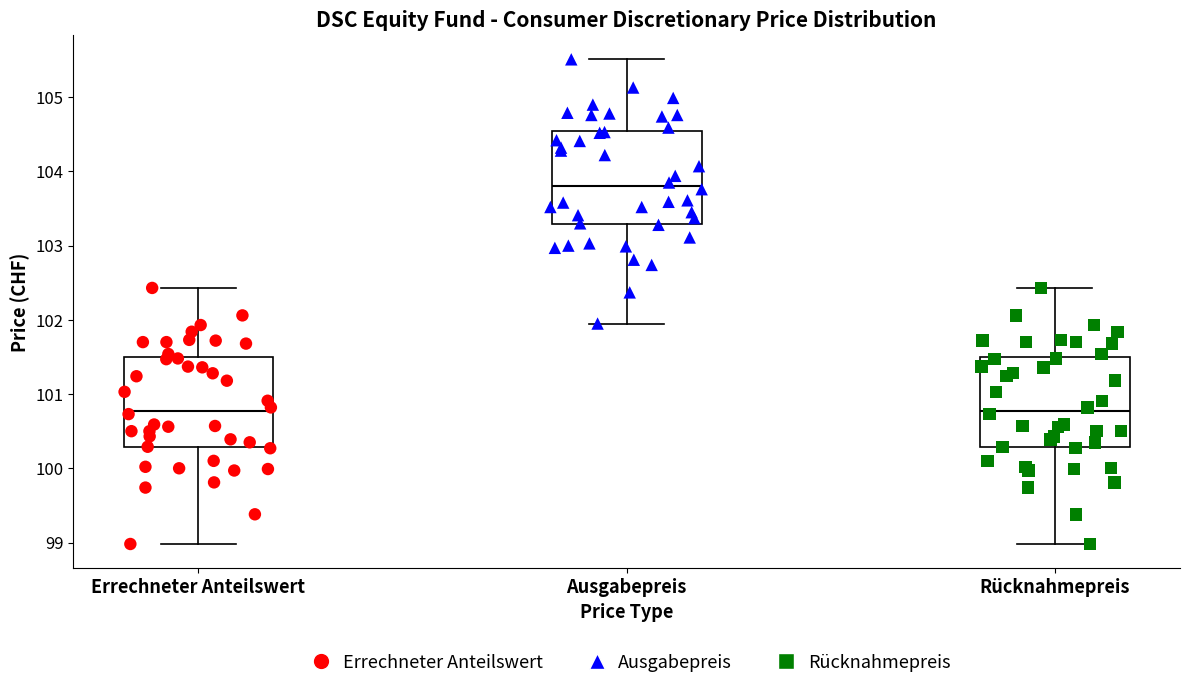

Which box has the highest median line?

Ausgabepreis